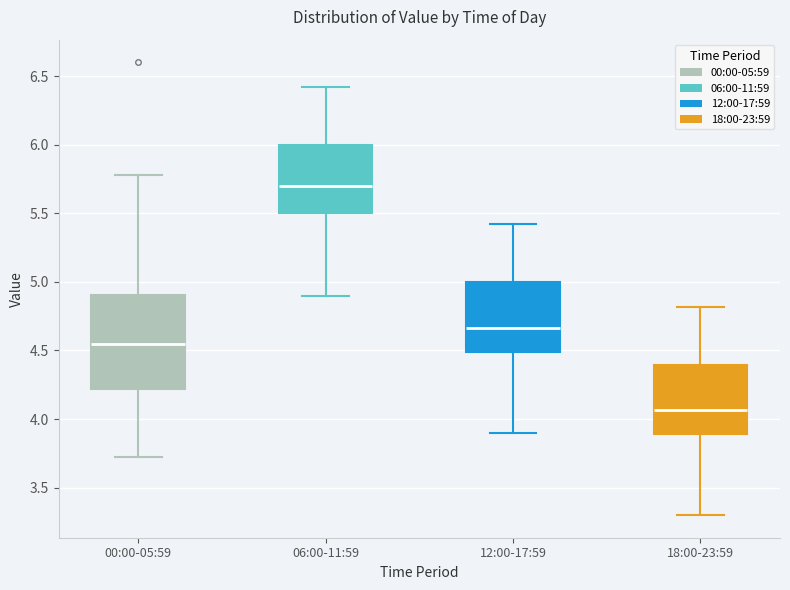

Which box has the highest median line?

06:00-11:59